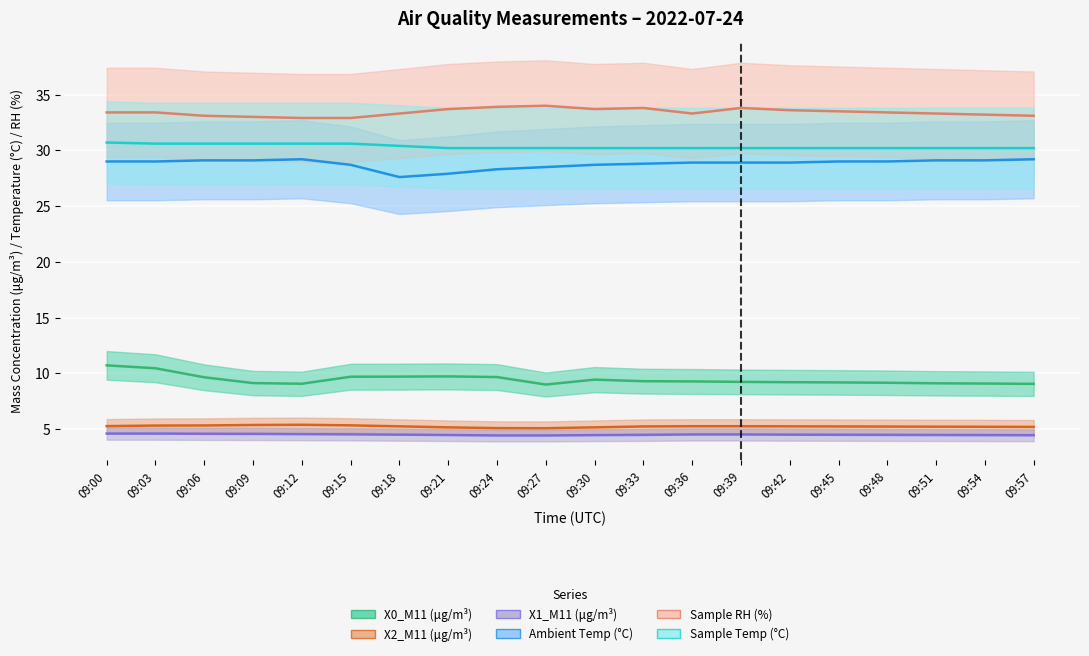

How many X1_M11 (μg/m³) values are between 4 and 5?

20